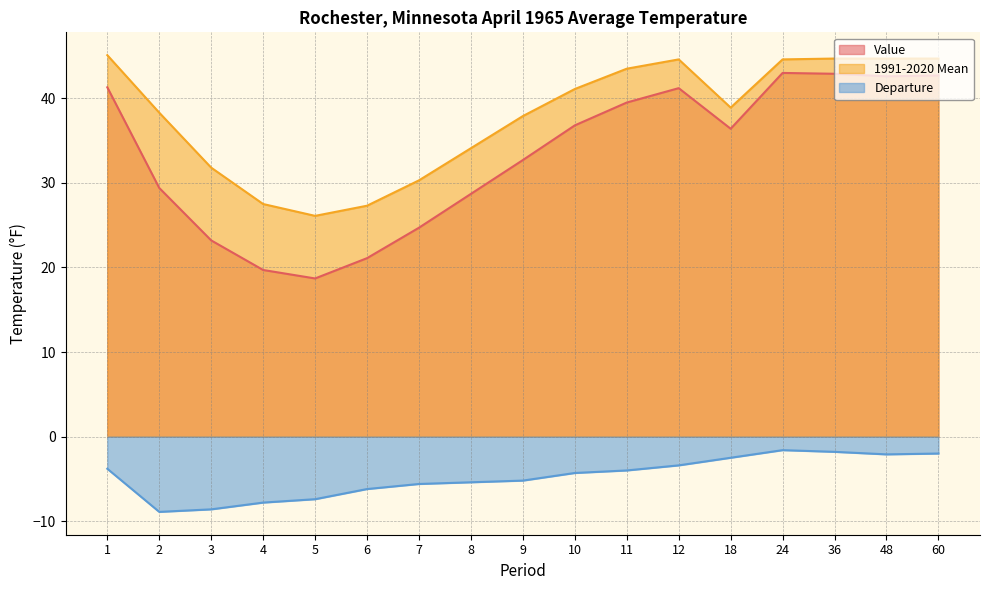

What is the difference between the Departure values at 4 and 36?

6.0